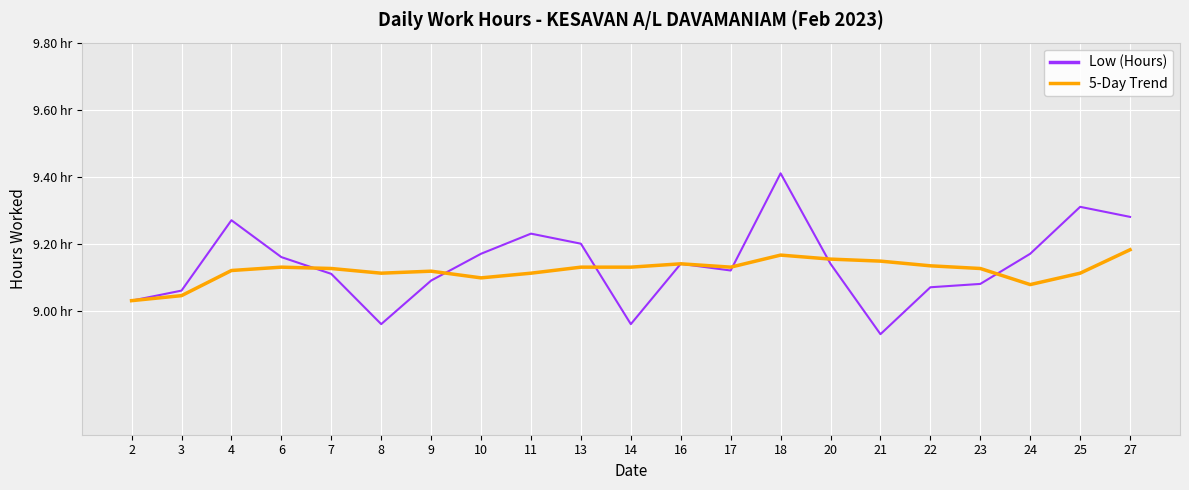

At which category does 5-Day Trend reach its first local peak?

6